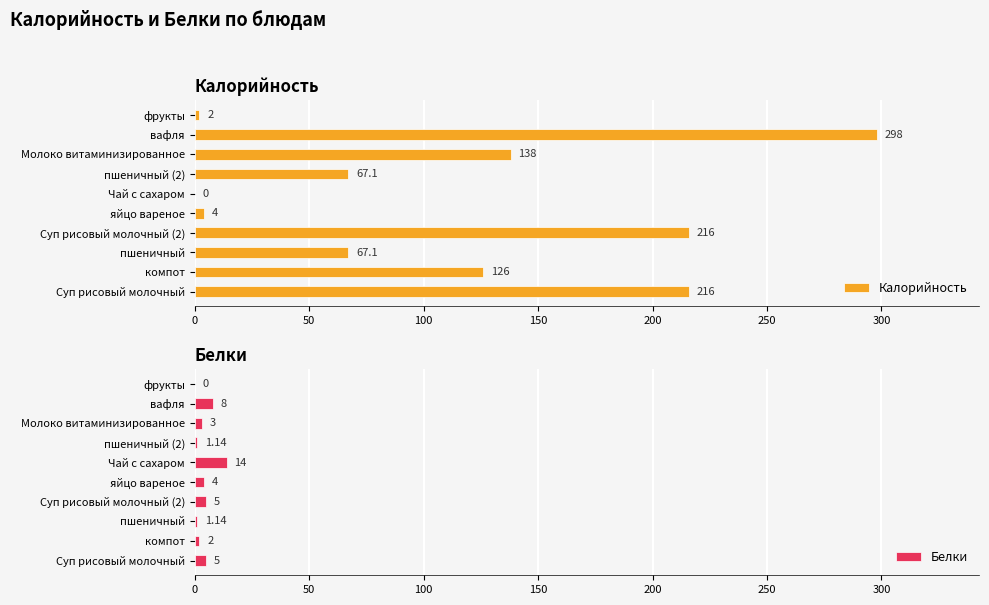

What is the highest value of the Калорийность series?

298.0